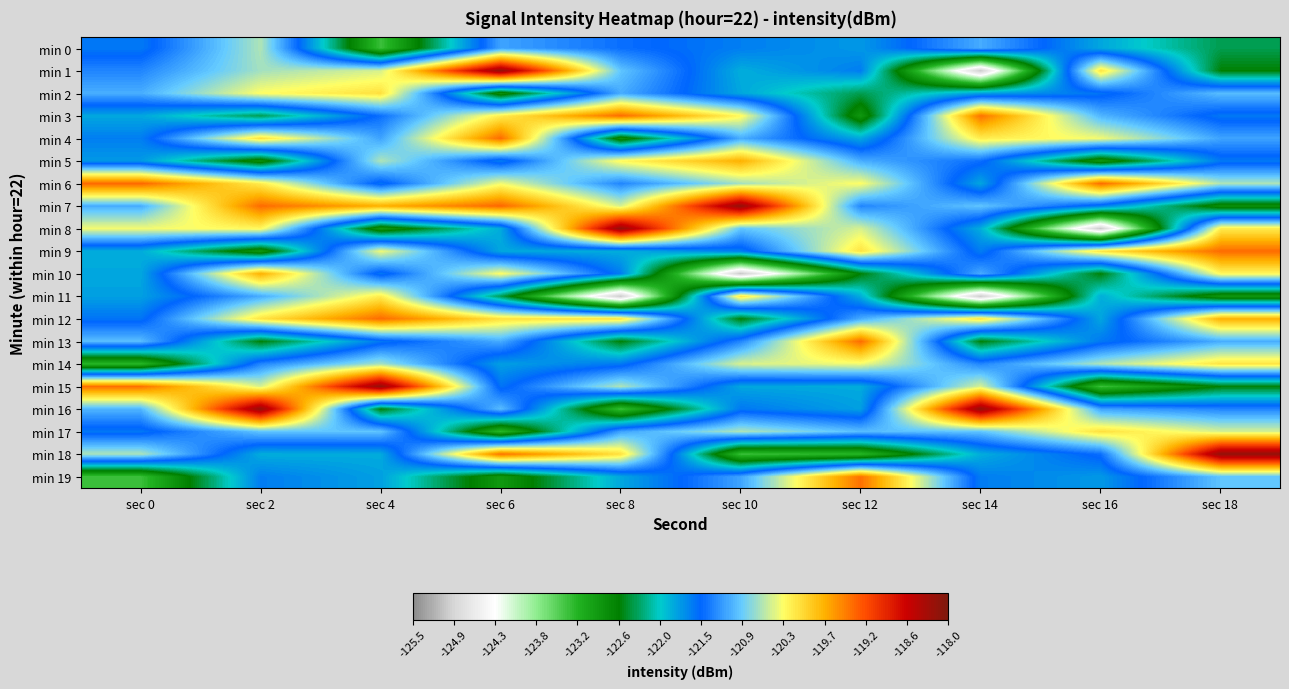

Rank the series at sec 16 from highest to lowest value.

min 6, min 17, min 1, min 9, min 4, min 14, min 3, min 16, min 18, min 2, min 13, min 7, min 19, min 0, min 12, min 11, min 10, min 5, min 15, min 8